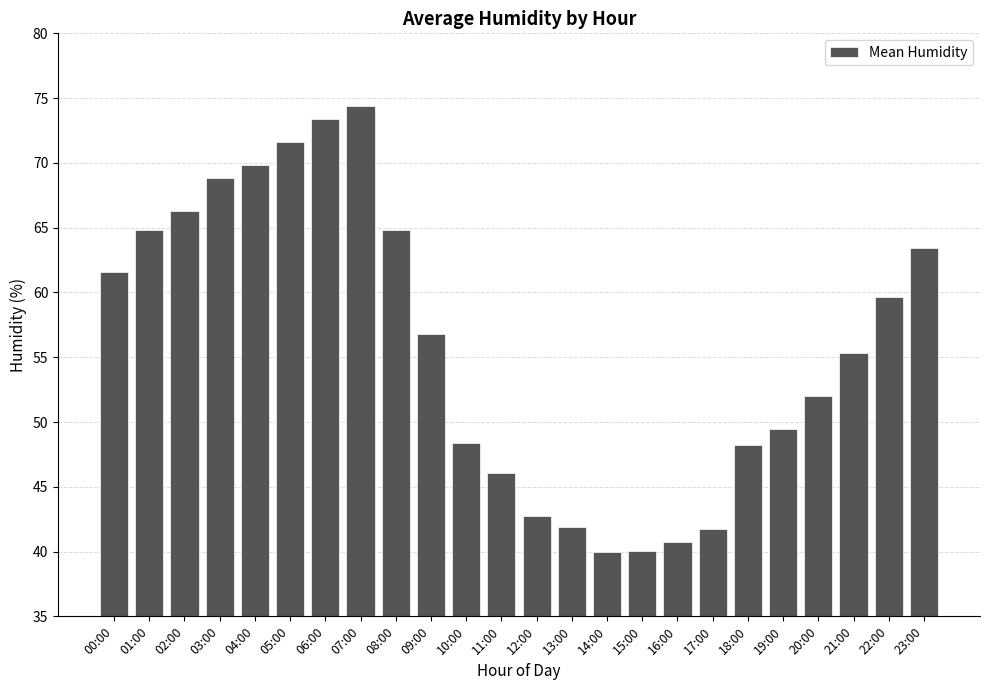

Where does the data first go above 56?

00:00